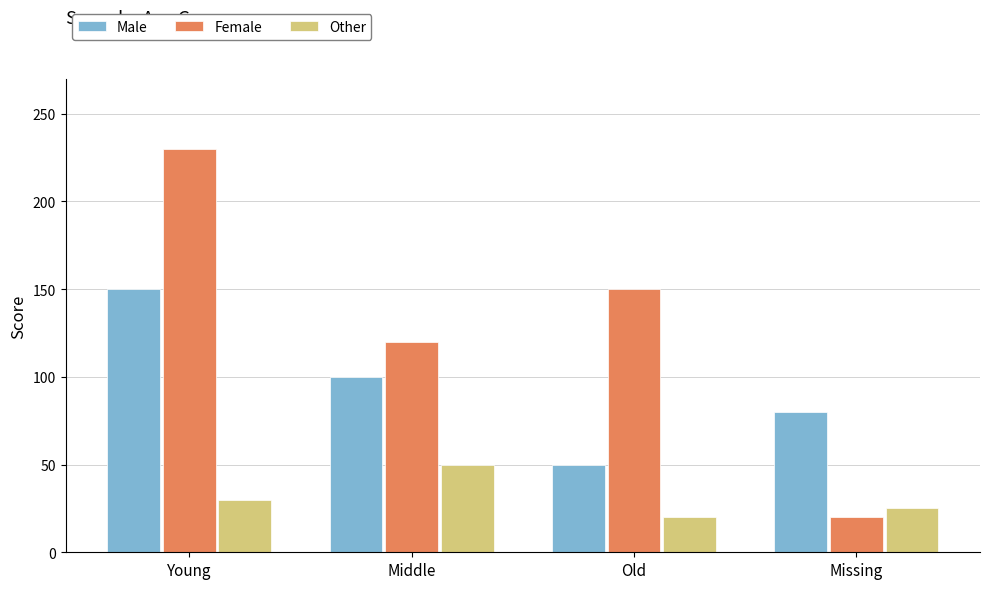

Between Young and Old, which series saw the biggest shift?

Male